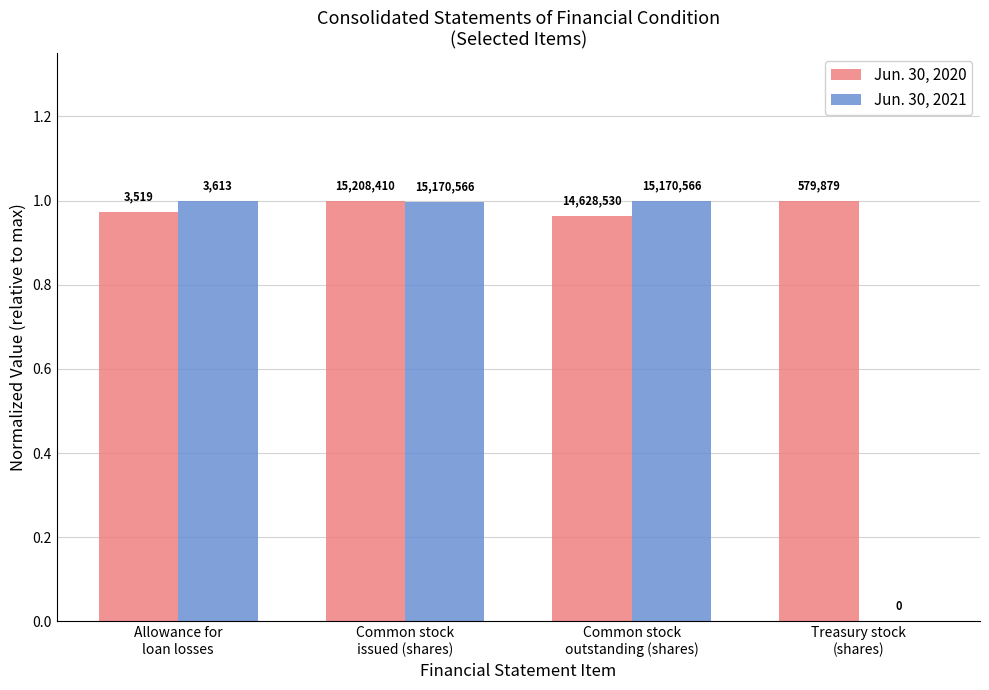

Is the value of Jun. 30, 2020 at Allowance for
loan losses greater than the value of Jun. 30, 2021 at Common stock
issued (shares)?

No